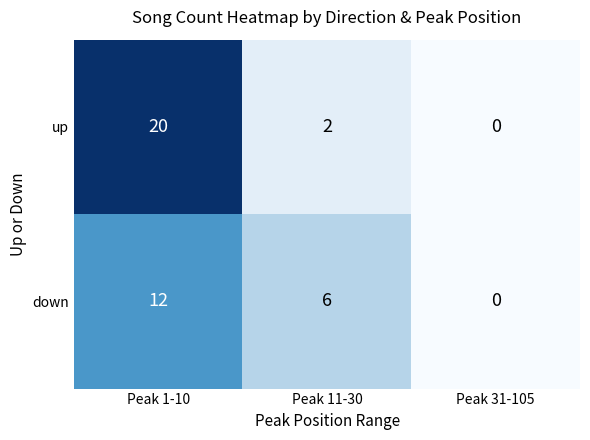

At which category is the sum across all series the highest?

Peak 1-10